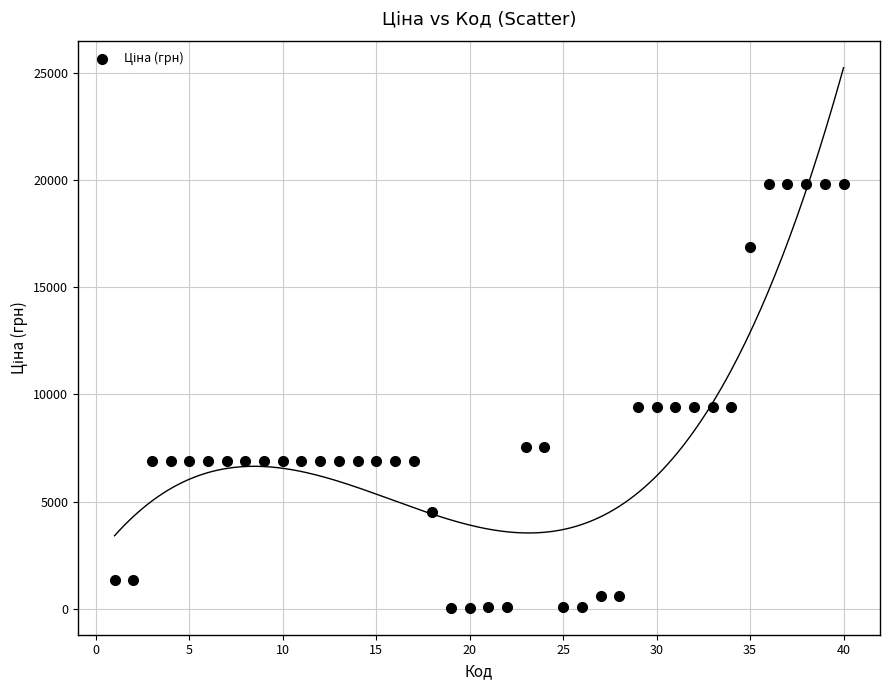

What is the range of Y values (max minus min)?

19774.4